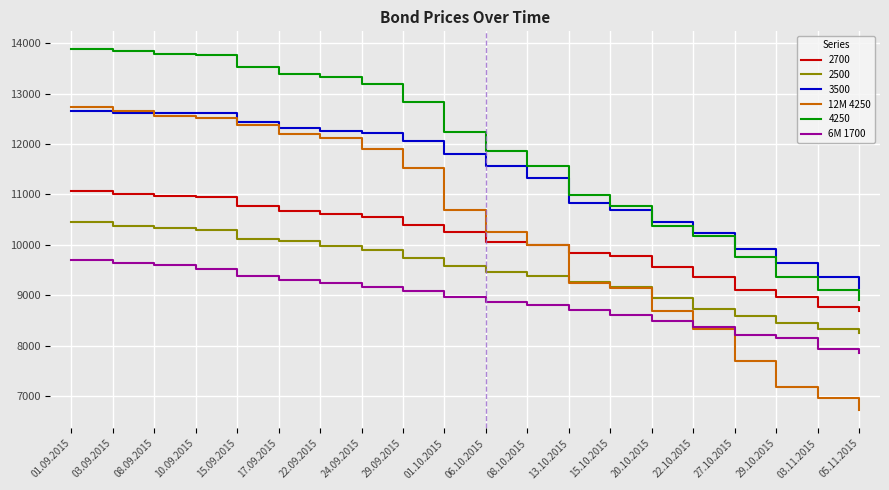

Is it true that 2500 equals 11577 at 29.10.2015?

False